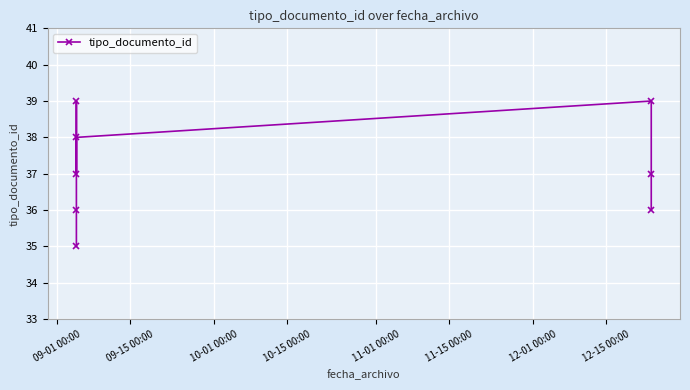

What is the sum of the values at 12-15 00:00 and 11-15 00:00?

75